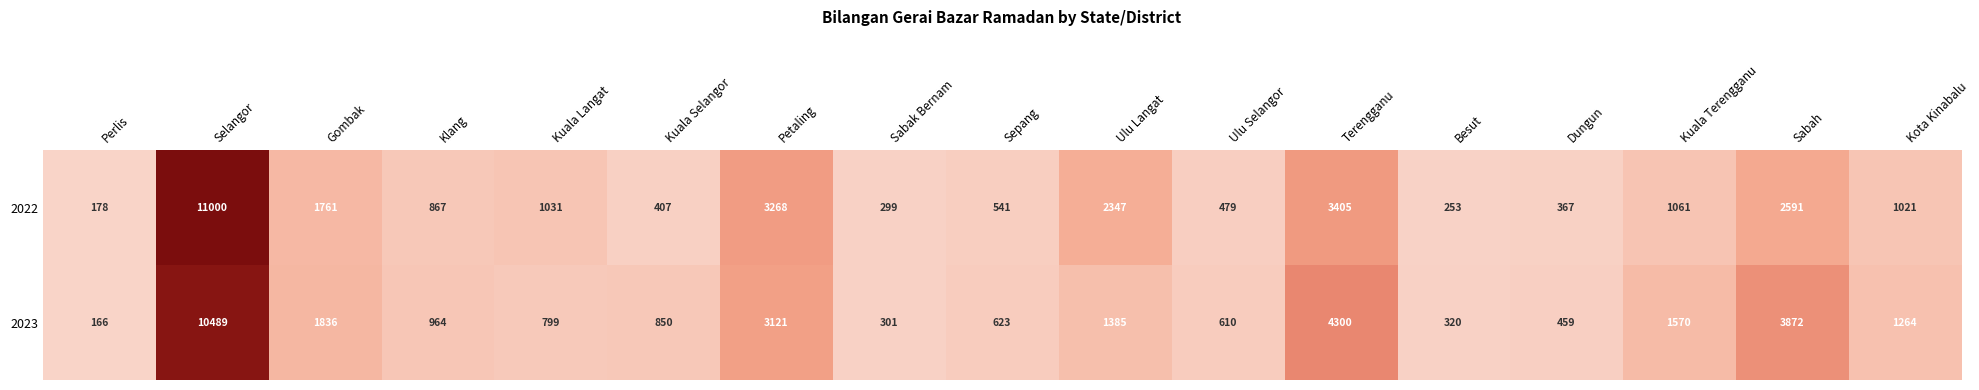

How many categories are shown in the chart?

17